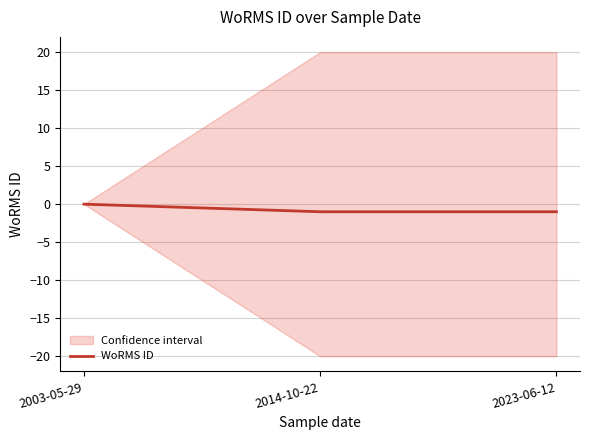

What value does the data have at 2014-10-22?

-1